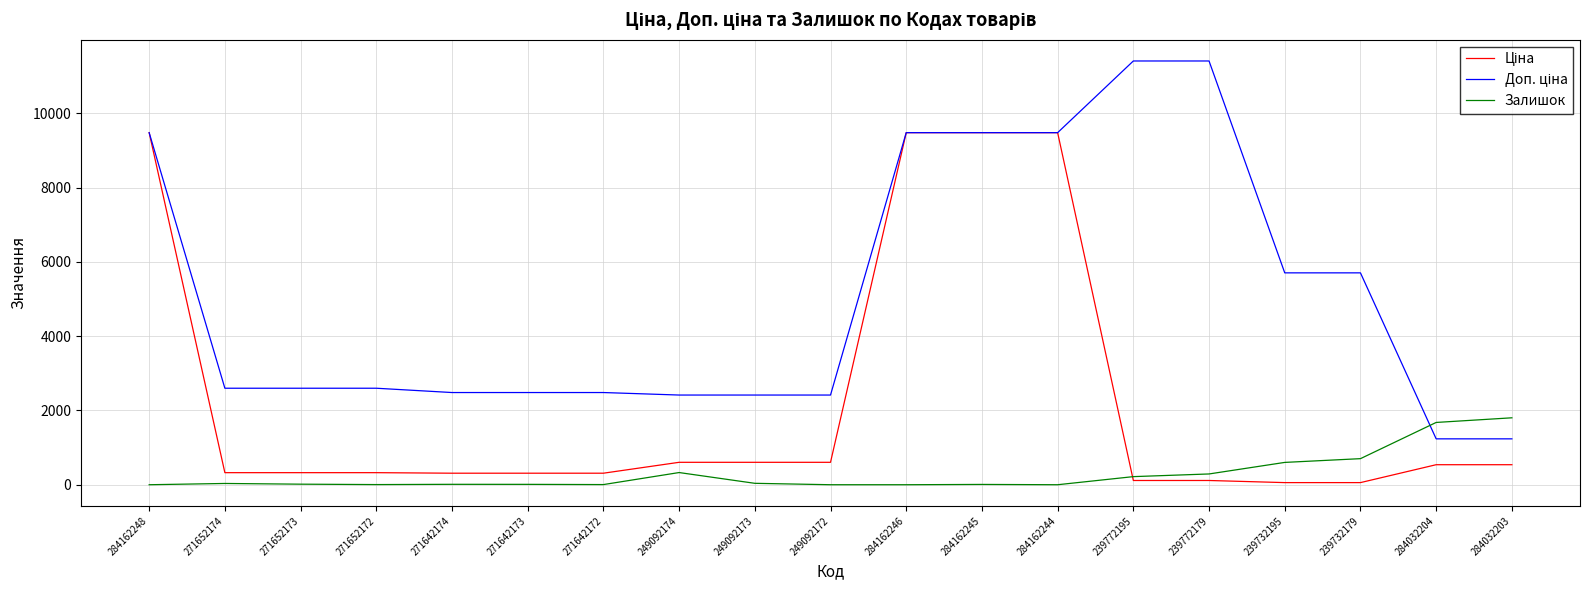

The Залишок series shows 0.0 at 284162246. True or false?

True